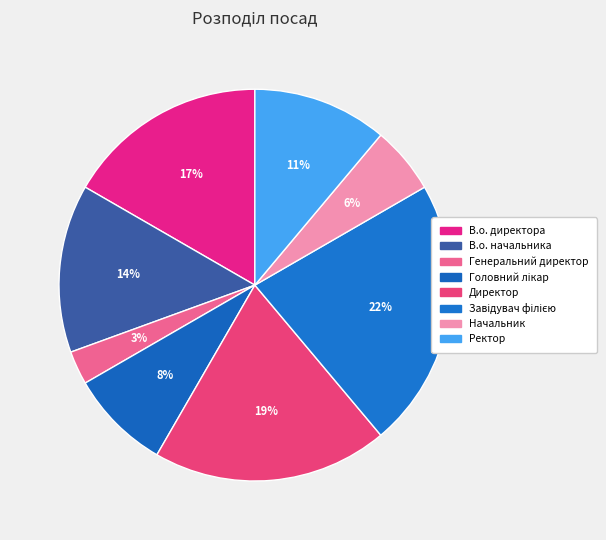

Does Ректор account for over 50% of the chart?

No